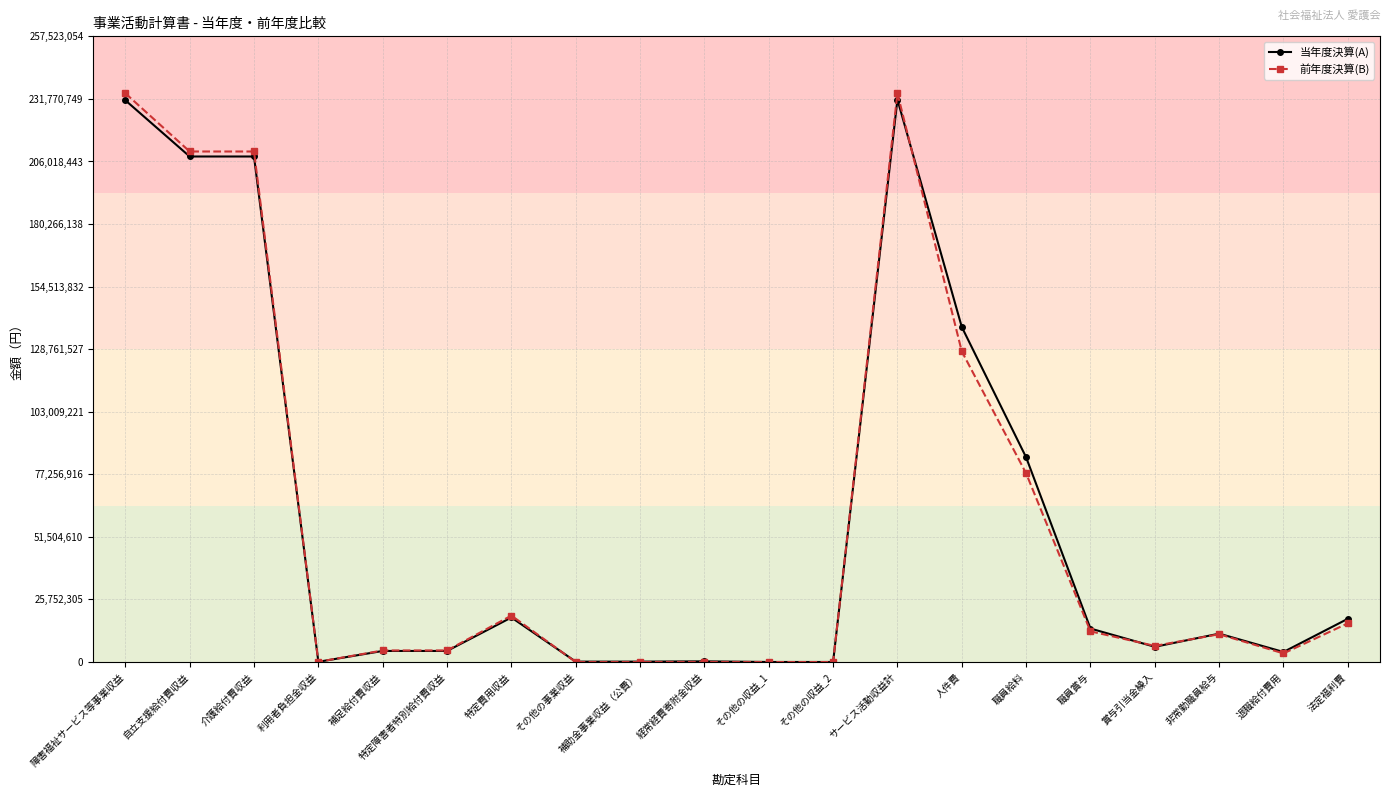

Which series changed the most between 特定障害者特別給付費収益 and 法定福利費?

当年度決算(A)